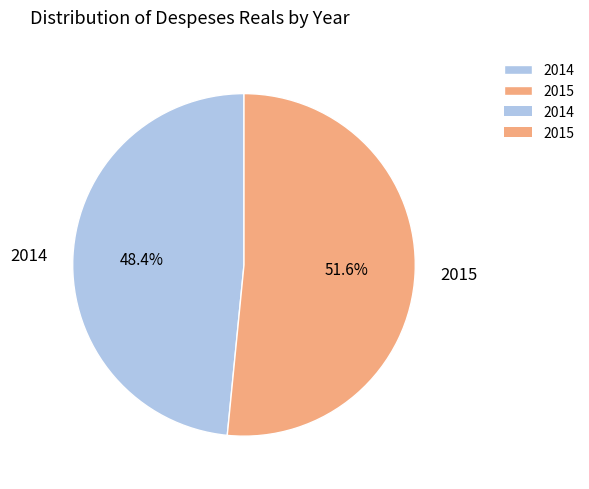

To the nearest percent, what is the difference between the largest and smallest slice percentages?

3%